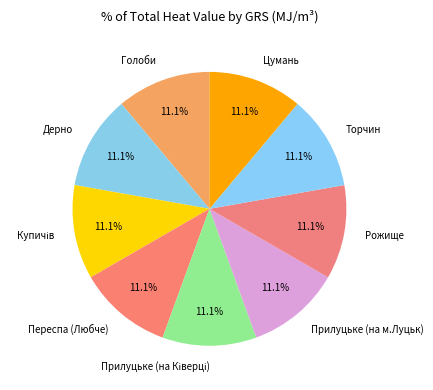

Is there any slice that represents more than half of the pie?

No